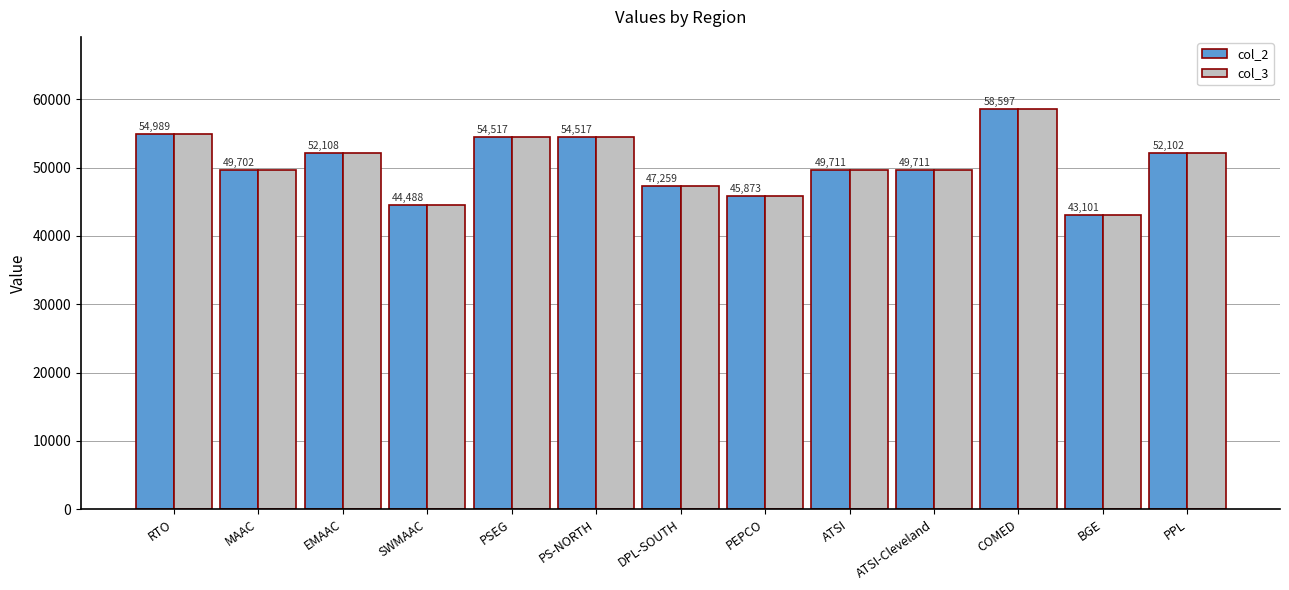

What is the label of the 6th bar from the right?

PEPCO